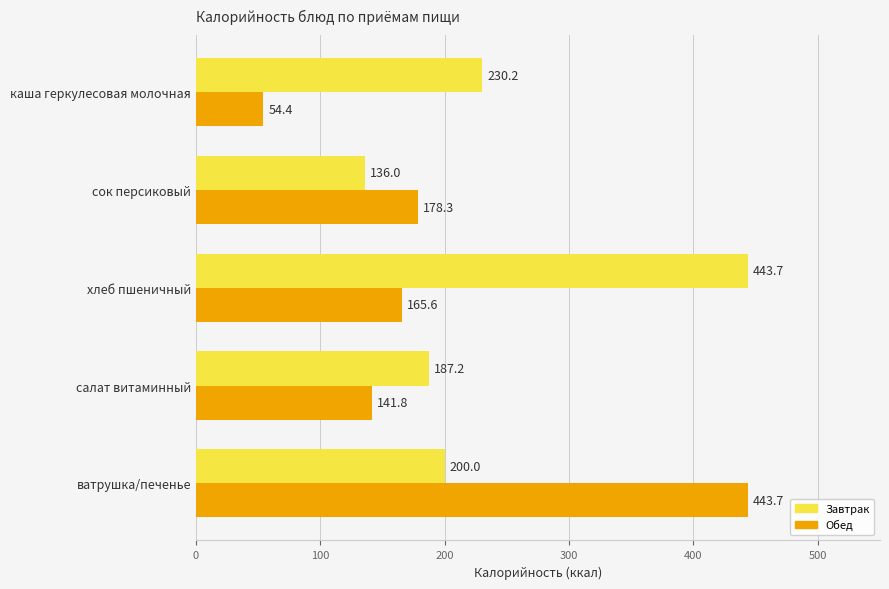

Between каша геркулесовая молочная and сок персиковый, which series saw the biggest shift?

Обед